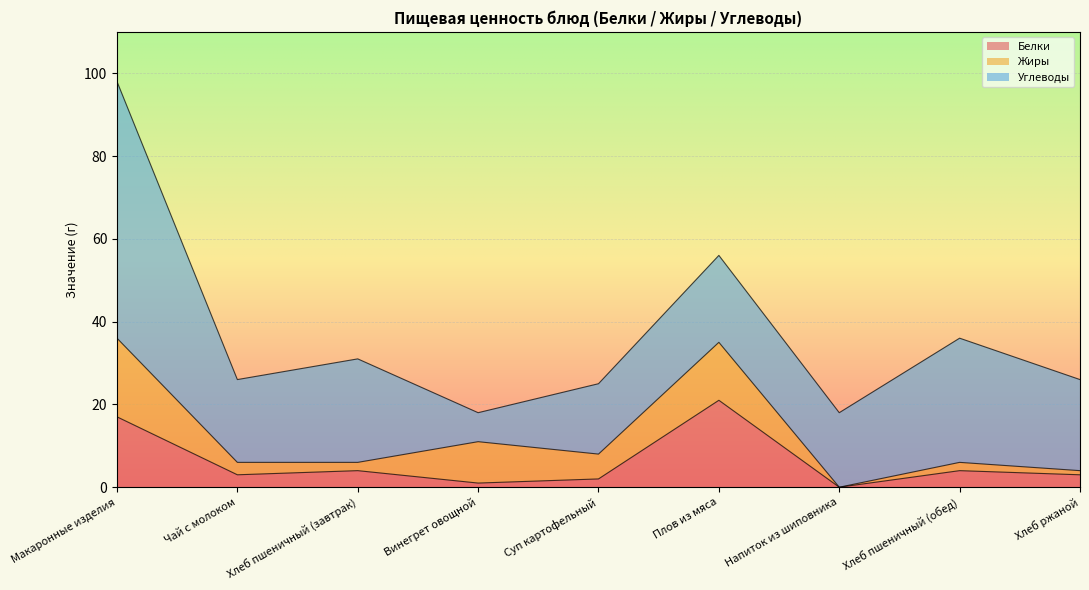

Rank the series by their maximum value, from highest to lowest.

Углеводы, Белки, Жиры